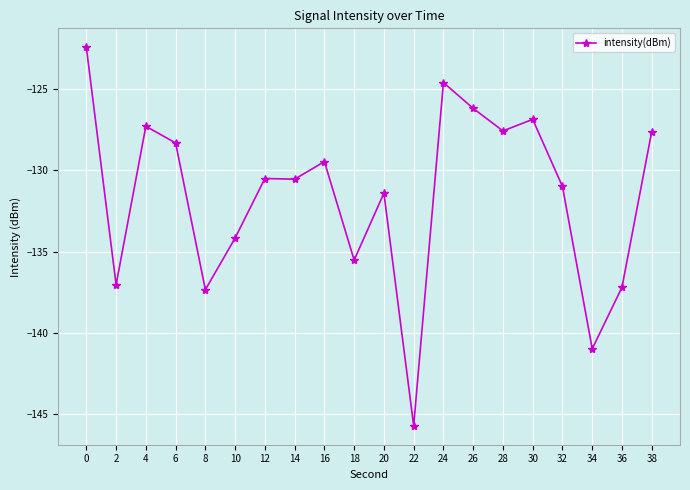

Which has a higher value, 30 or 32?

30